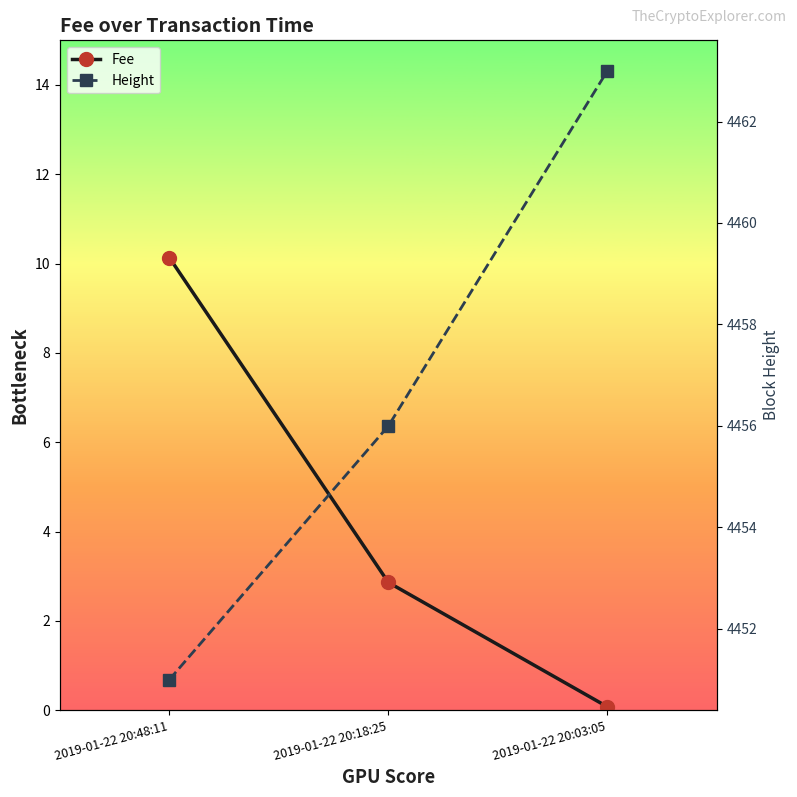

What is the difference between the highest and lowest values at 2019-01-22 20:48:11?

4440.9